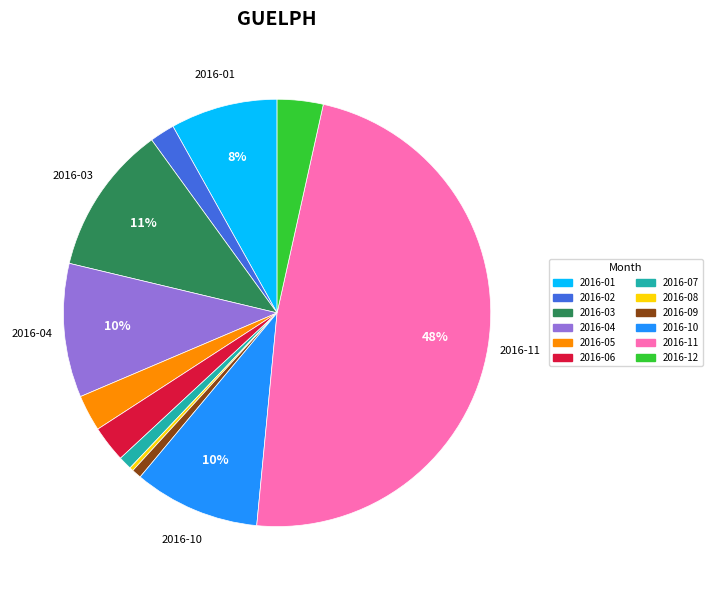

Which has a higher value, 2016-04 or 2016-01?

2016-04